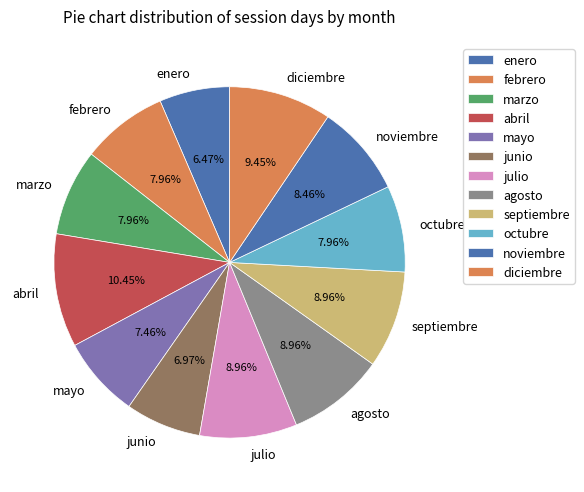

To the nearest percent, what is the combined percentage of junio and septiembre?

16%